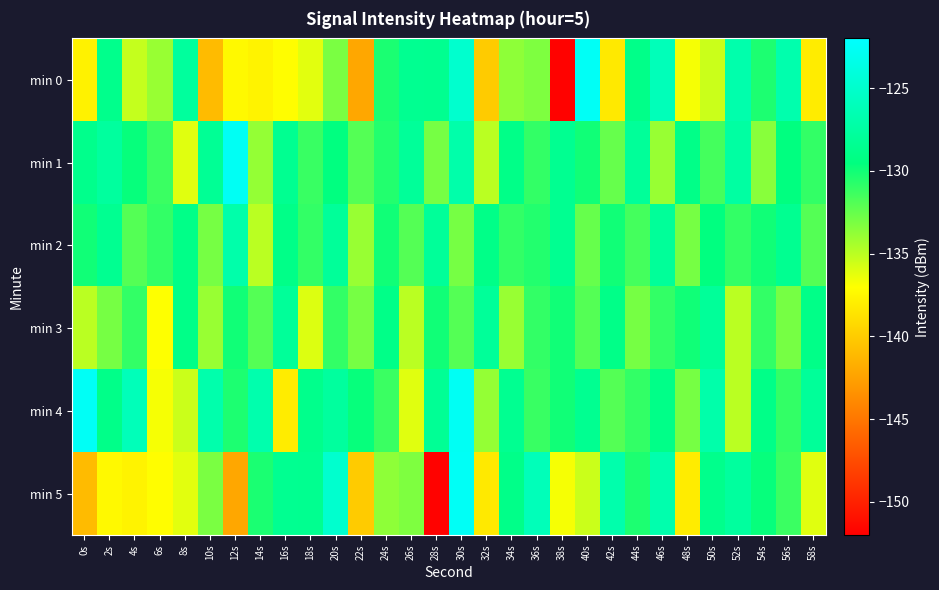

Which label corresponds to the smallest value in the chart?

38s